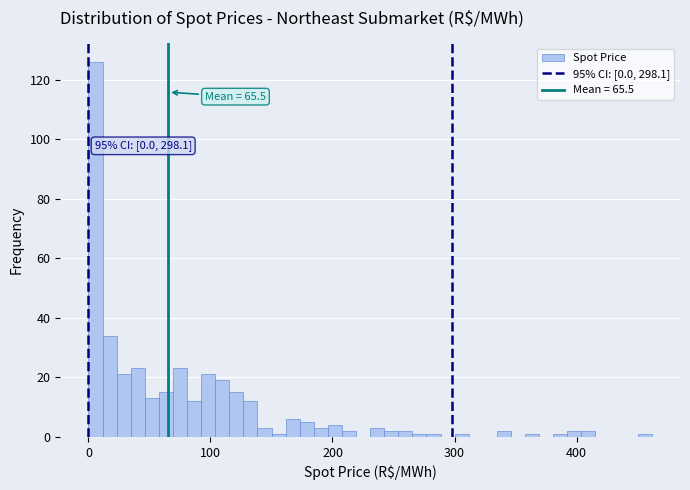

Read against the x-axis, roughly where is the centre of the tallest bar?

10